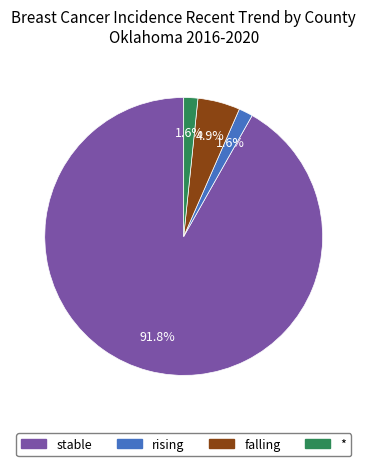

Which slice is the largest?

stable